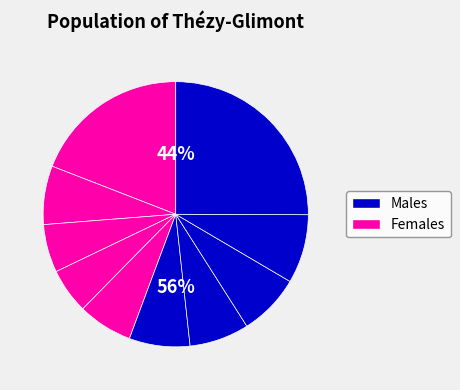

What percentage is the pct45 slice, to the nearest percent?

7%